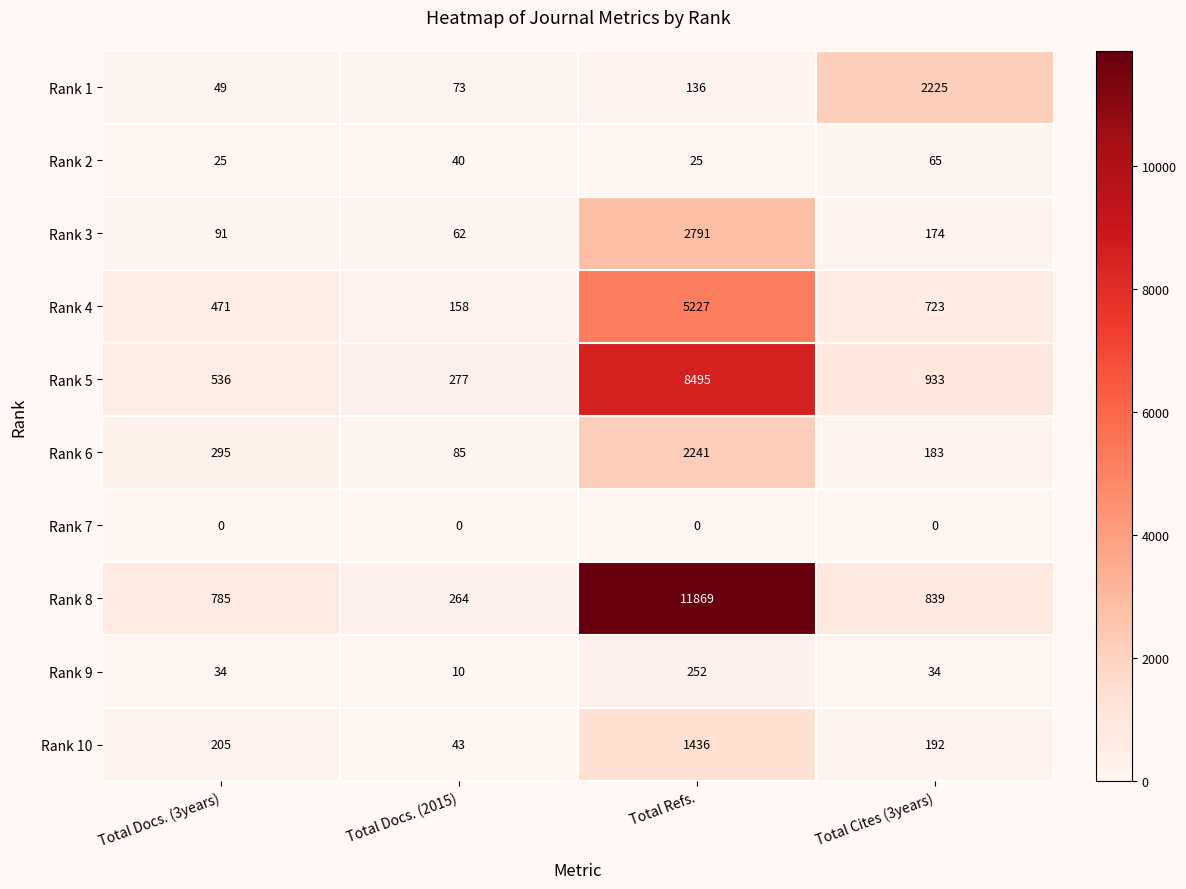

Where does the Rank 8 series first go above 839?

Total Refs.